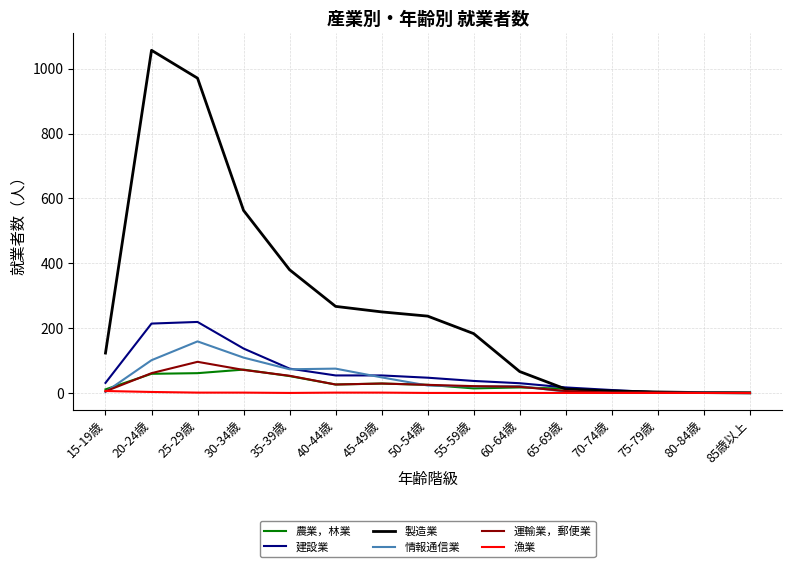

Is the value of 情報通信業 at 75-79歳 greater than the value of 建設業 at 50-54歳?

No